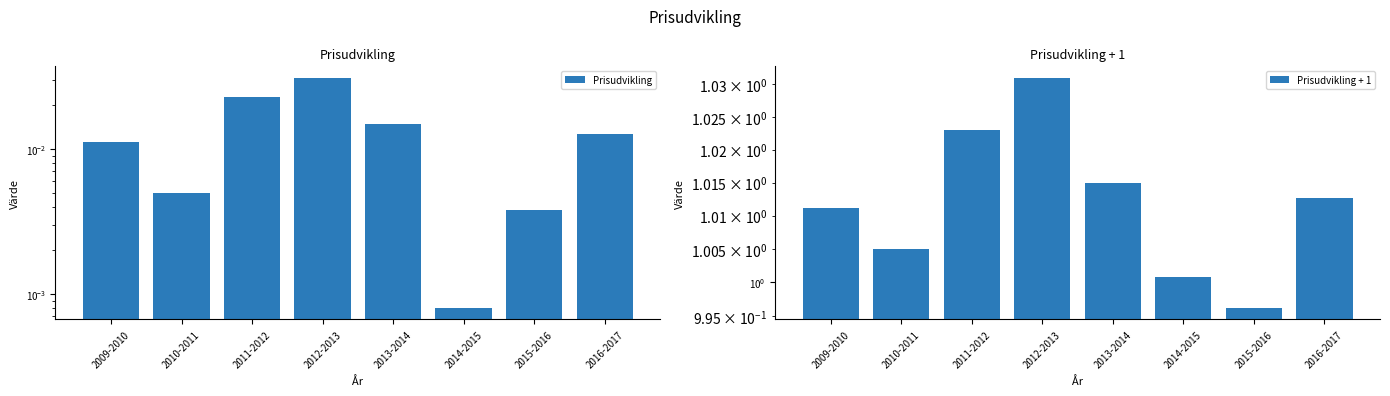

Between 2015-2016 and 2013-2014, which is larger?

2013-2014